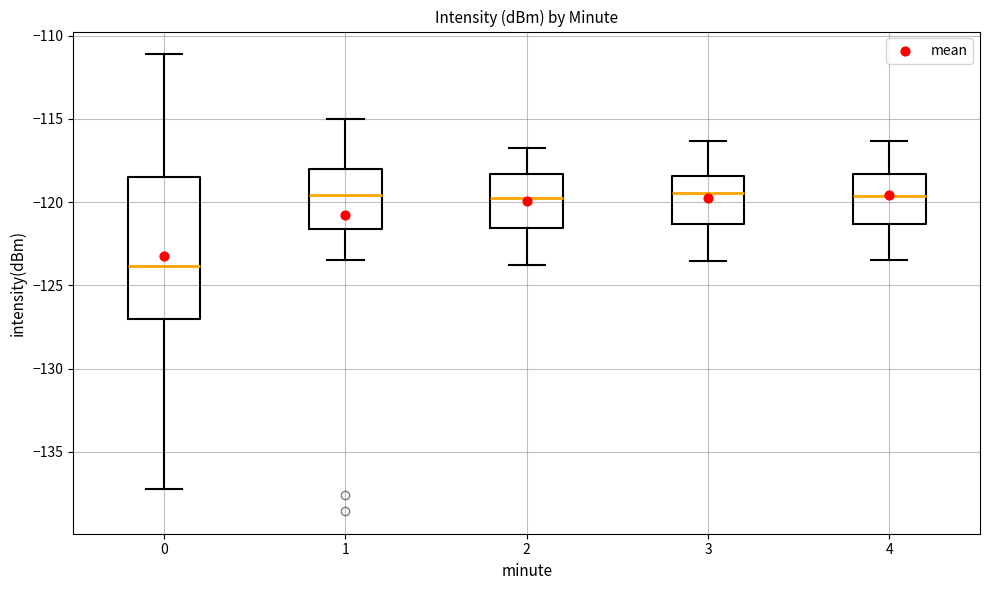

Which box's median line is the lowest?

0